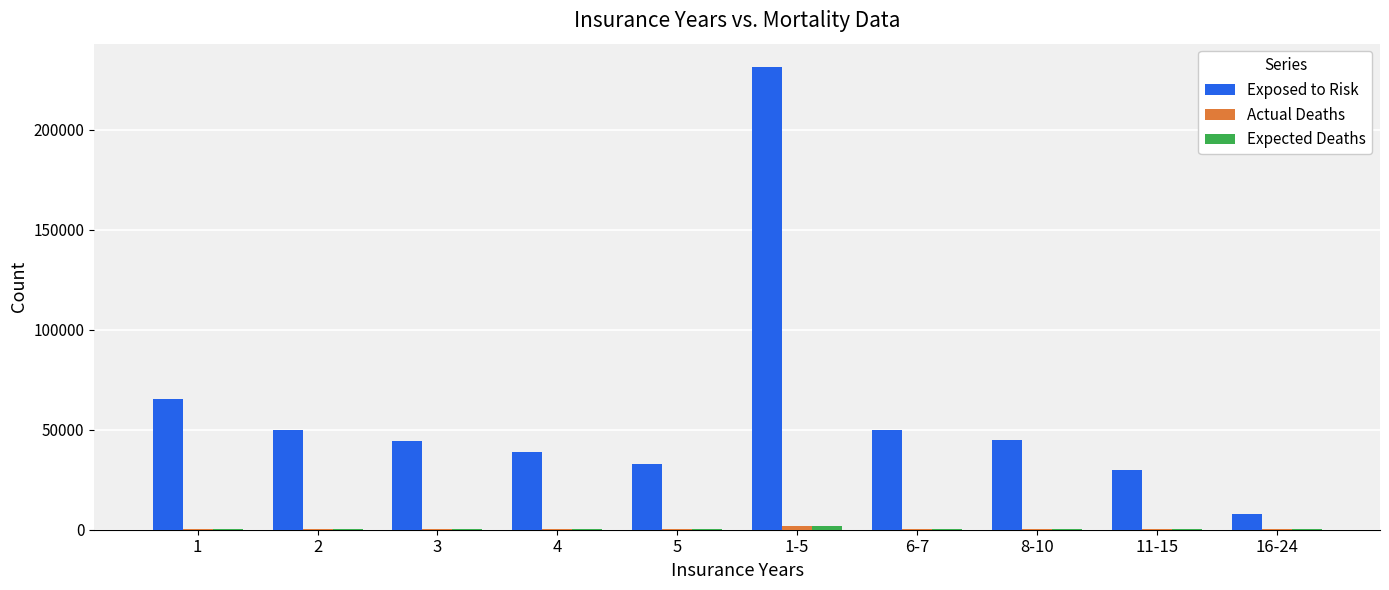

Which category has the highest value across all series?

1-5